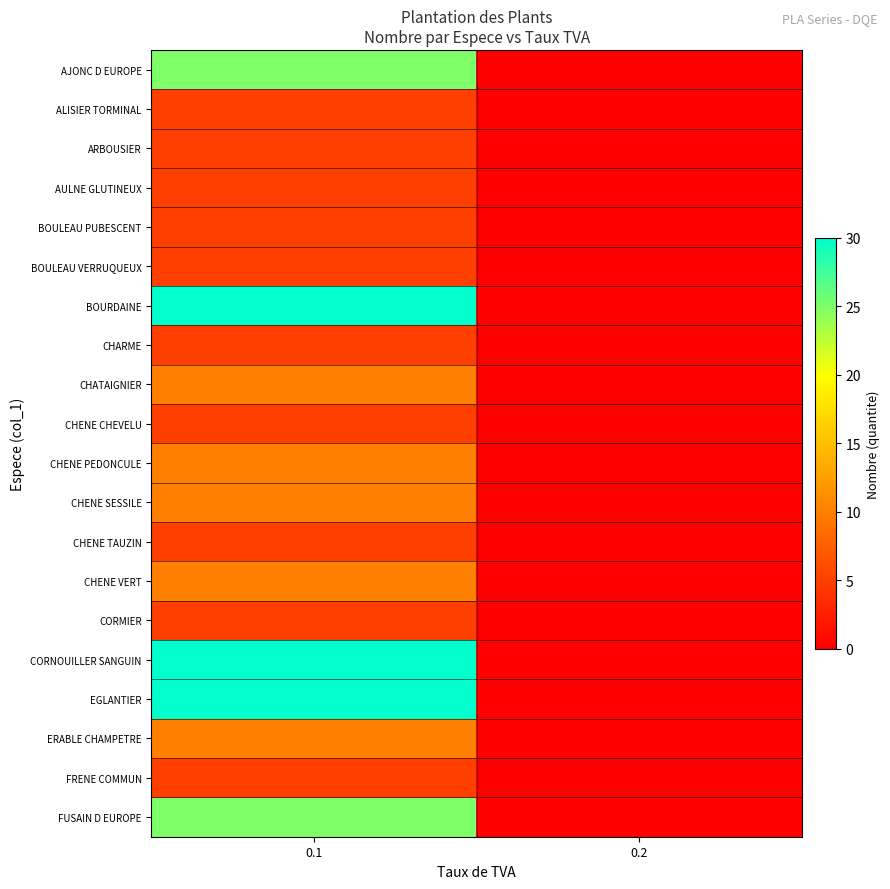

What is the spread (max minus min) of values at 0.1?

25